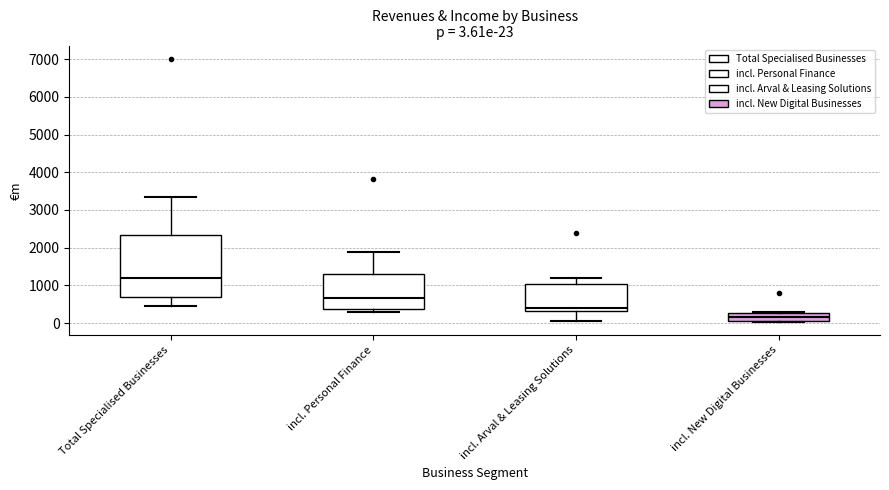

Which box's median line is the lowest?

incl. New Digital Businesses